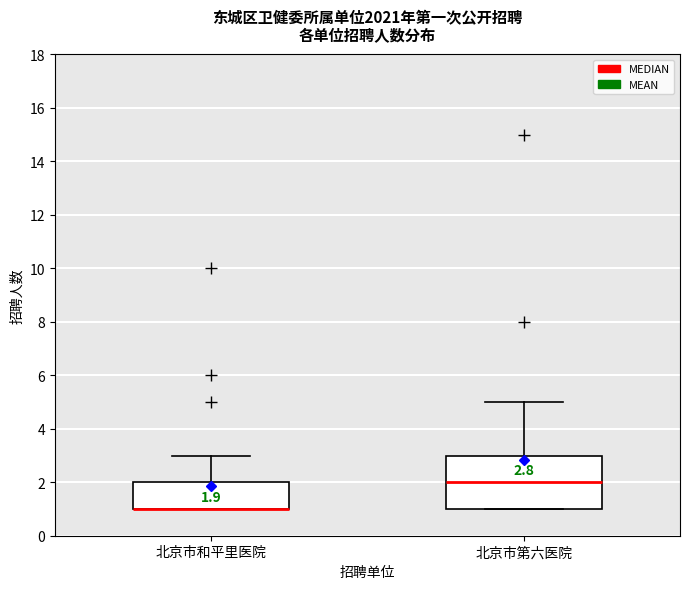

Comparing the boxes themselves (not the whiskers), which one is the tallest?

北京市第六医院